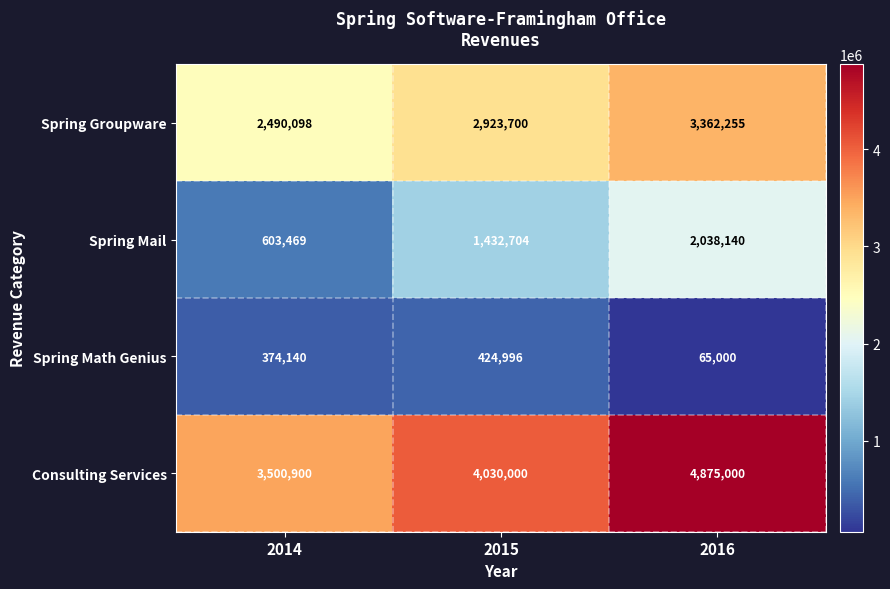

List the series in order of their peak value, lowest first.

Spring Math Genius, Spring Mail, Spring Groupware, Consulting Services